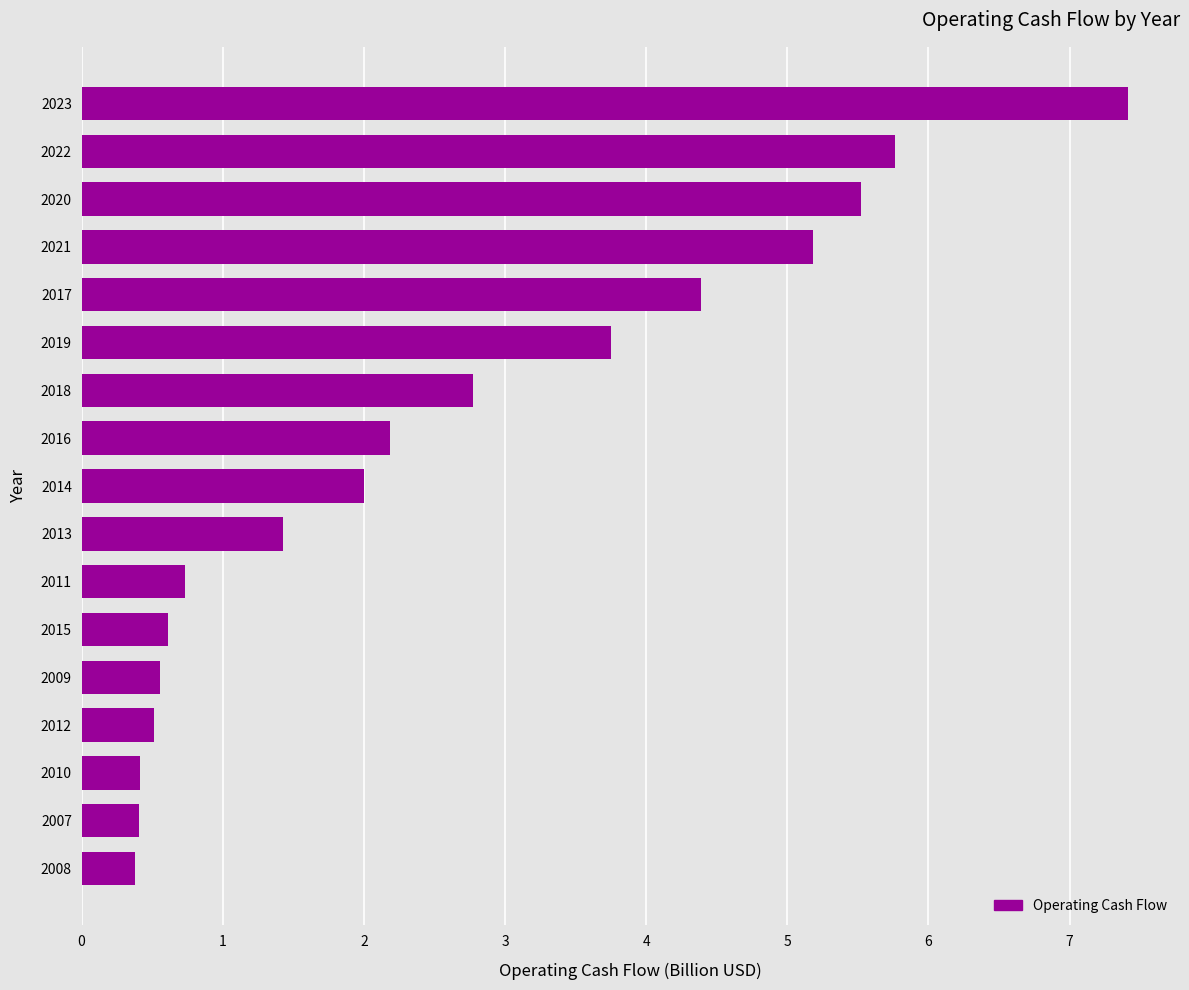

Reading top to bottom, transcribe all the data shown in this chart.

2023=7.4	2022=5.8	2020=5.5	2021=5.2	2017=4.4	2019=3.8	2018=2.8	2016=2.2	2014=2.0	2013=1.4	2011=0.7	2015=0.6	2009=0.6	2012=0.5	2010=0.4	2007=0.4	2008=0.4